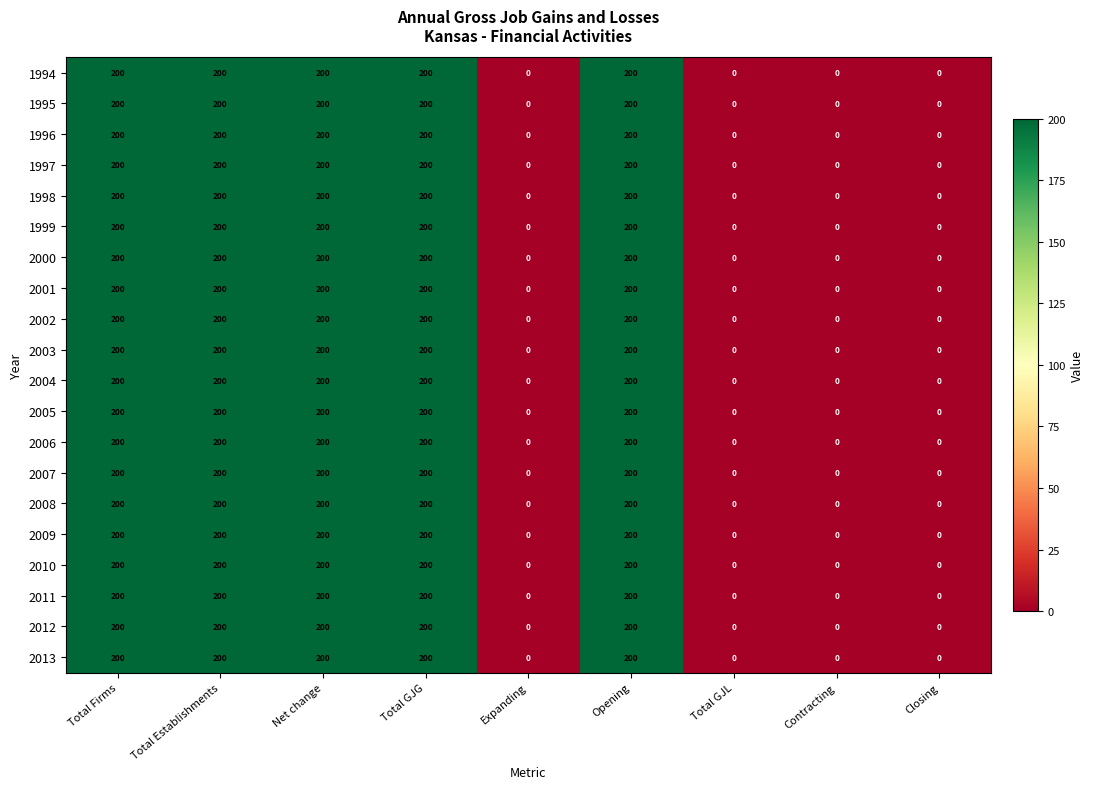

What is the difference between the second highest and minimum values in the 2002 series?

200